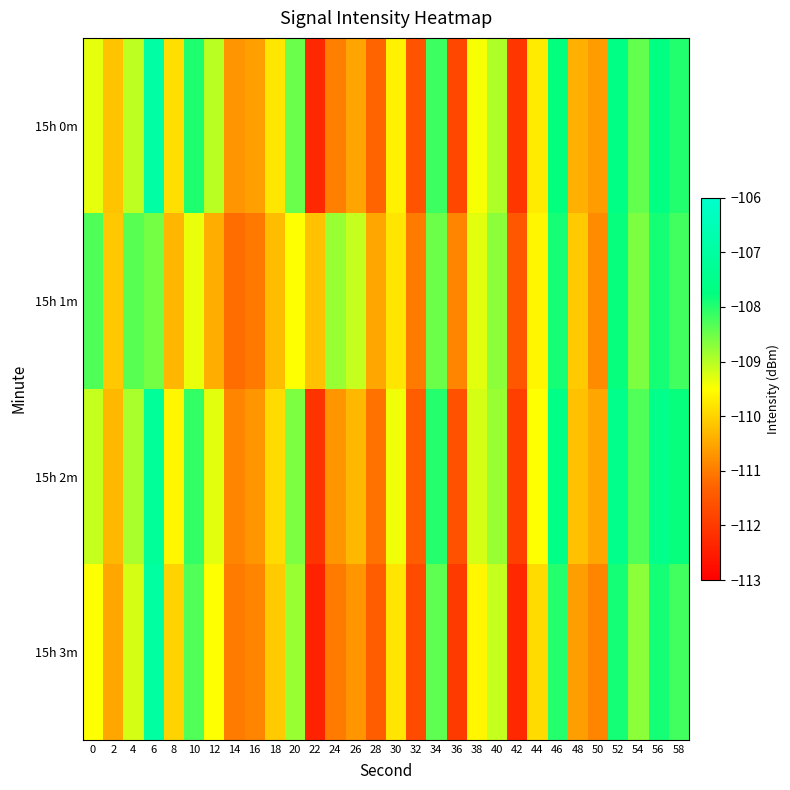

Which label corresponds to the largest value in the chart?

6